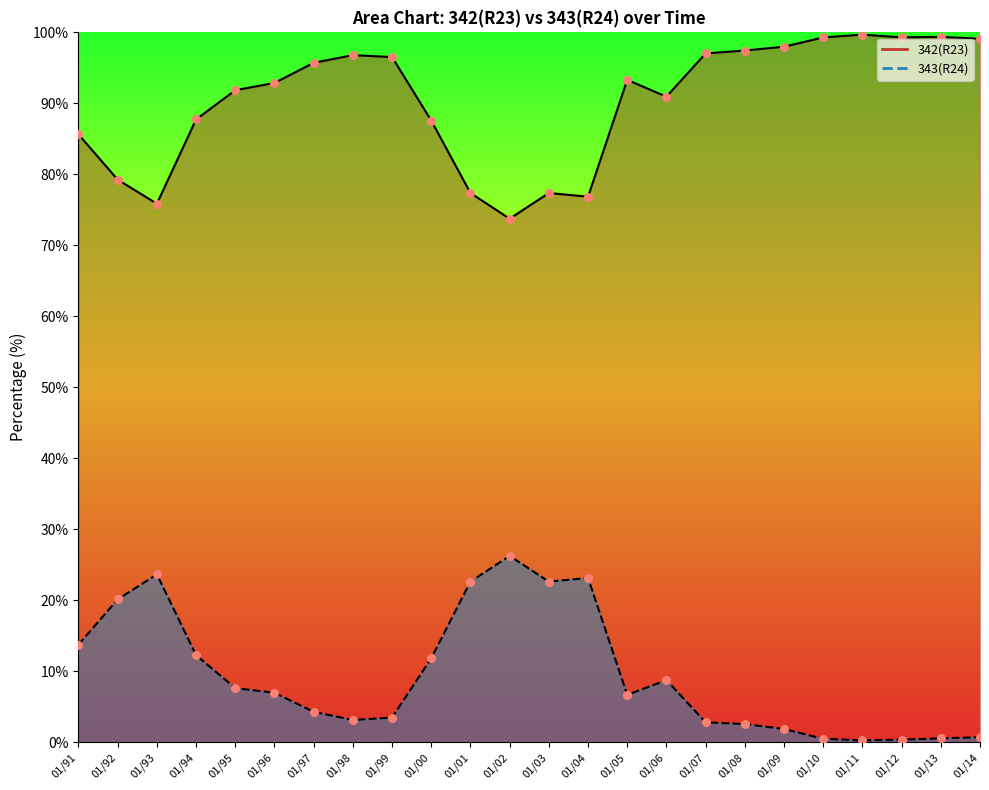

Which series contains the lowest Y value?

343(R24)